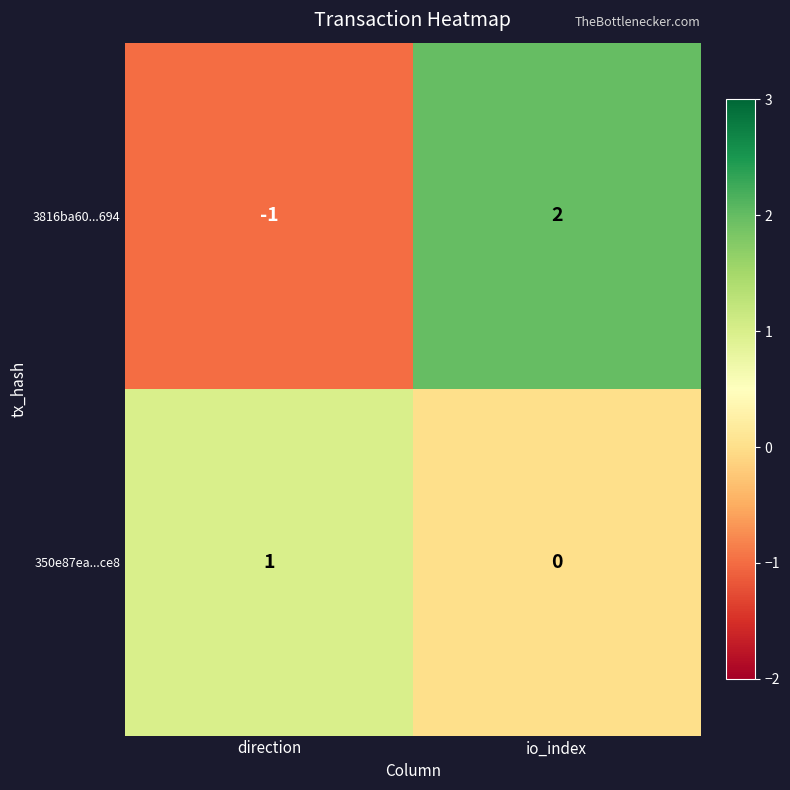

What is the spread (max minus min) of values at direction?

2